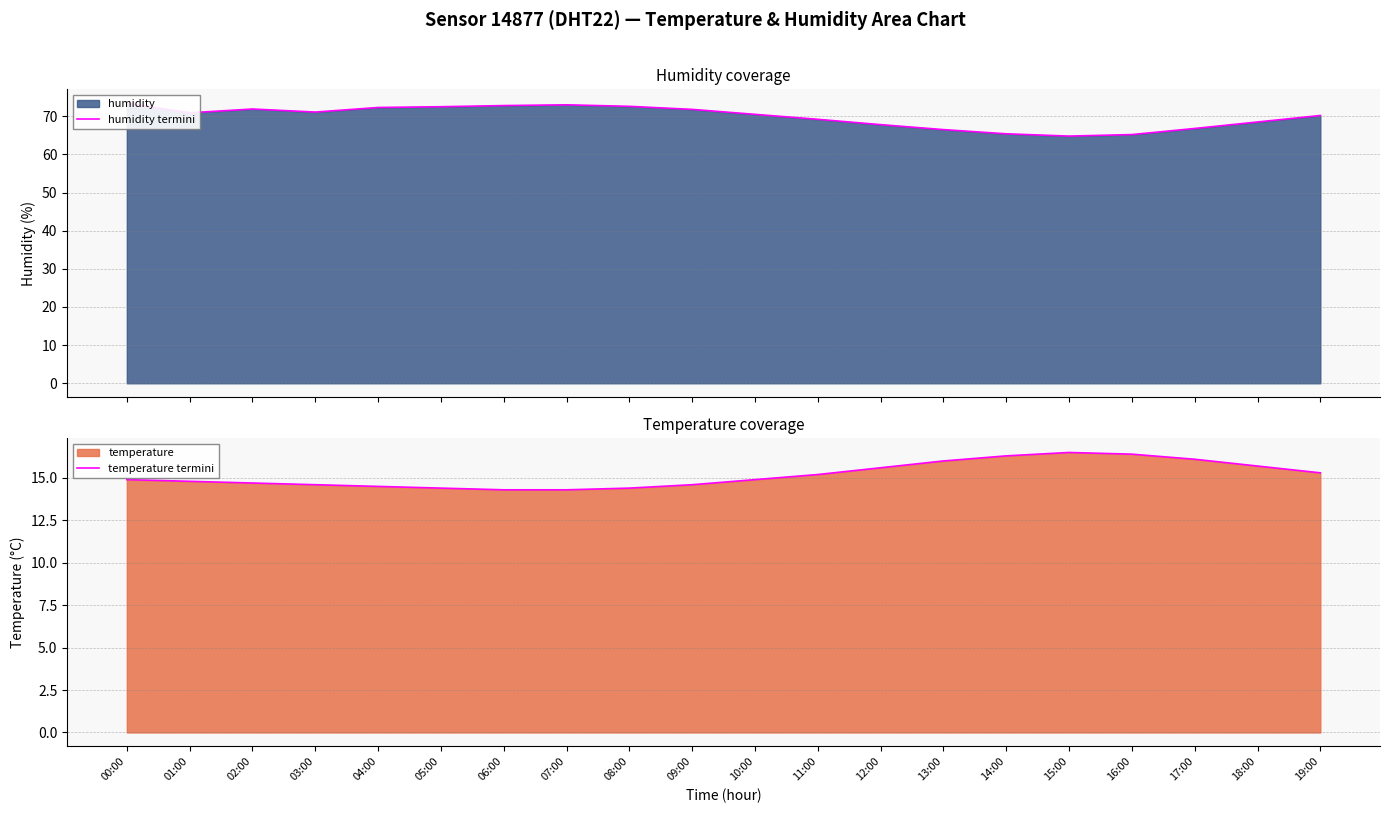

True or false: temperature termini and humidity termini cross at least once.

False